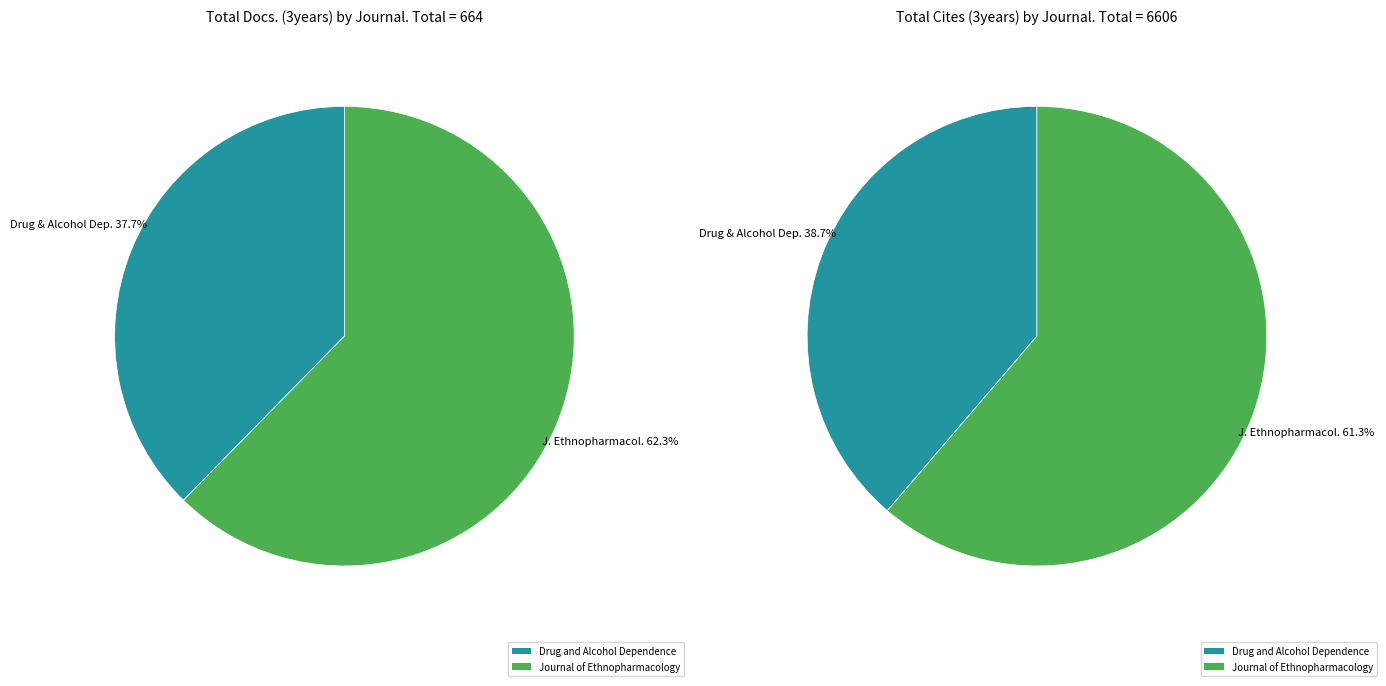

How many slices are in this pie chart?

2